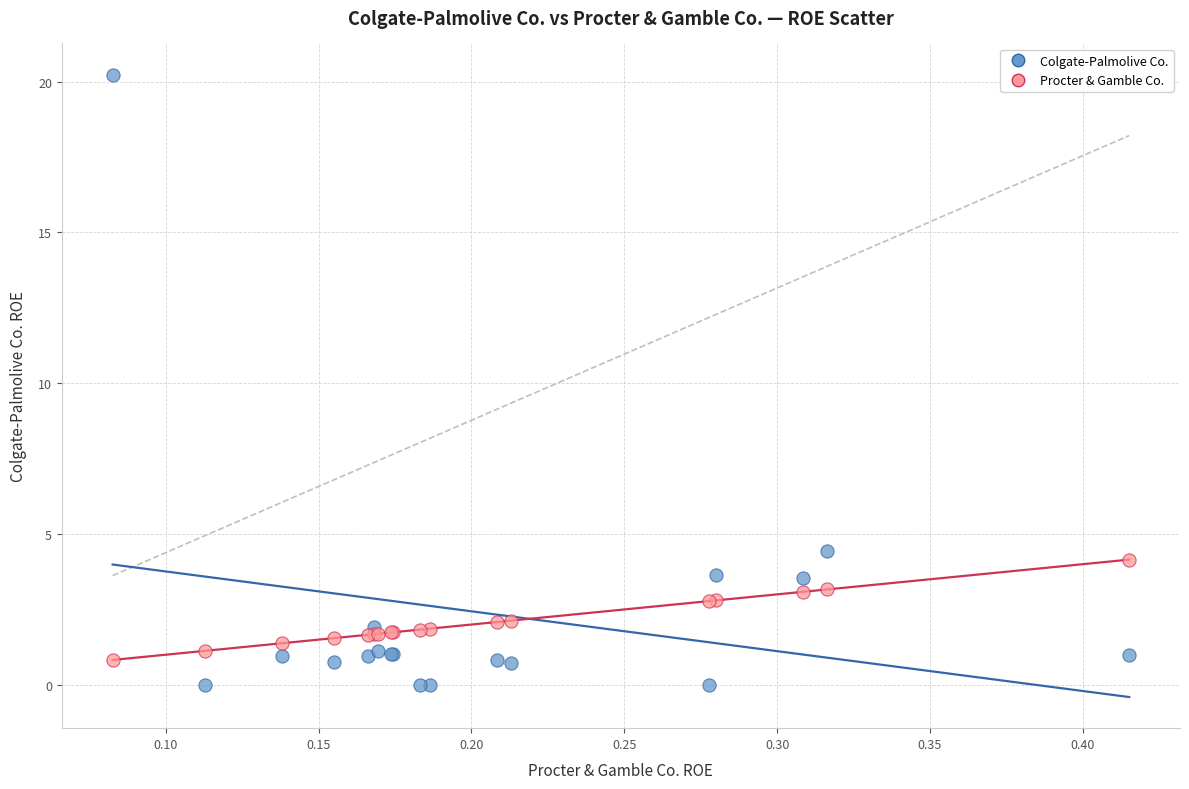

What is the X range (max minus min) for the scatter plot?

0.3